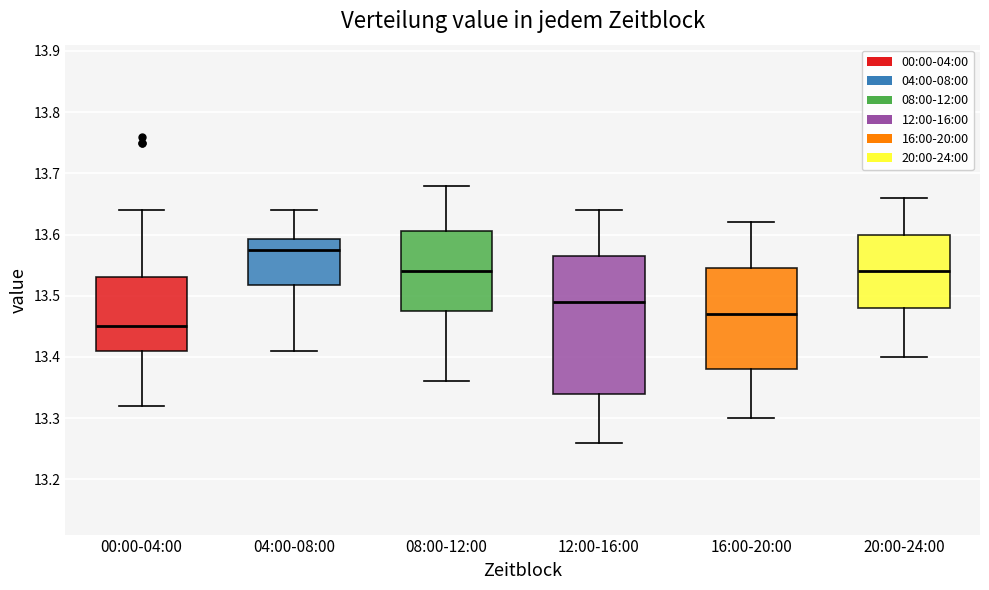

Reading left to right, transcribe this box plot: for each box, give where its median line is, the range the box spans, and where its two whiskers end, as read against the y-axis. The values are not printed on the chart, so give them approximately, as read against the axis.

00:00-04:00: median 13.45, box 13.41 to 13.53, whiskers 13.32 to 13.64
04:00-08:00: median 13.58, box 13.52 to 13.59, whiskers 13.41 to 13.64
08:00-12:00: median 13.54, box 13.48 to 13.61, whiskers 13.36 to 13.68
12:00-16:00: median 13.49, box 13.34 to 13.57, whiskers 13.26 to 13.64
16:00-20:00: median 13.47, box 13.38 to 13.55, whiskers 13.30 to 13.62
20:00-24:00: median 13.54, box 13.48 to 13.60, whiskers 13.40 to 13.66